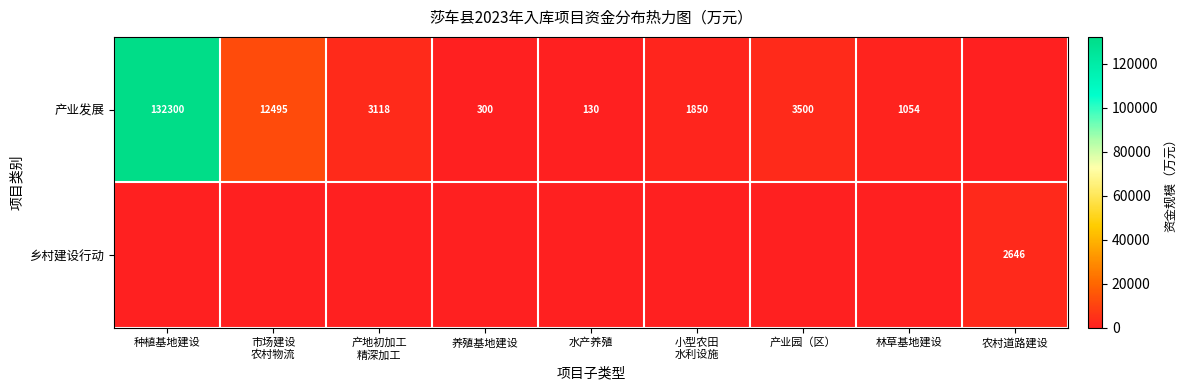

True or false: 产业发展 has a value of 1054 at 林草基地建设.

True